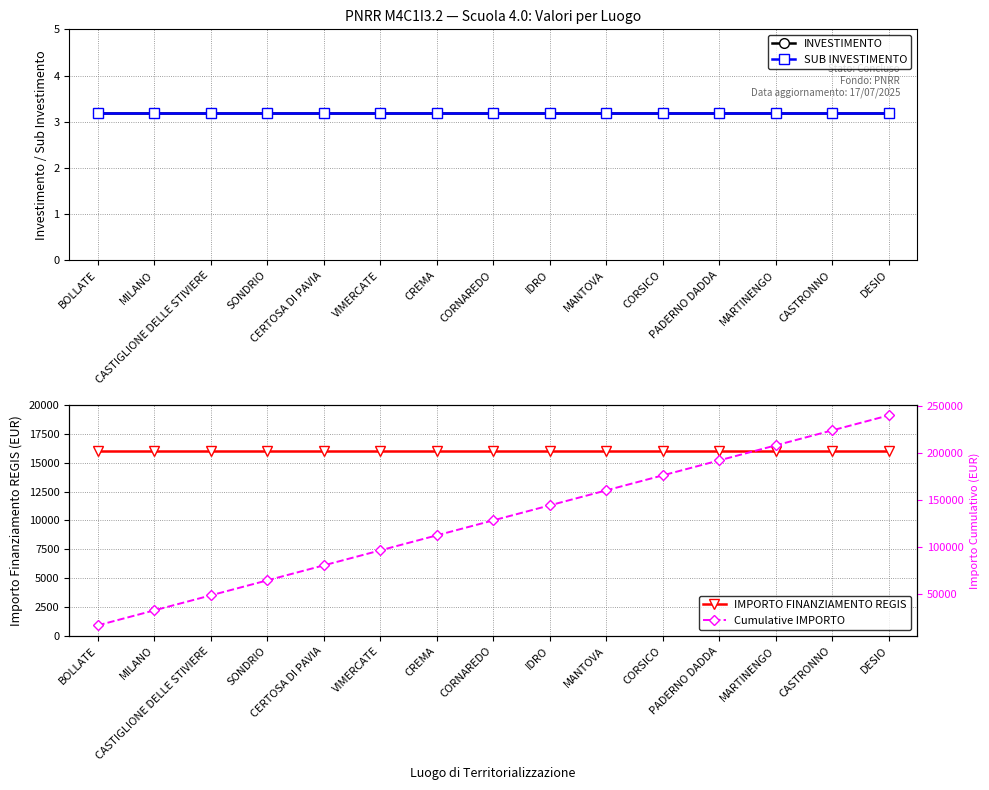

True or false: Cumulative IMPORTO has more than 0 interior local peaks.

False